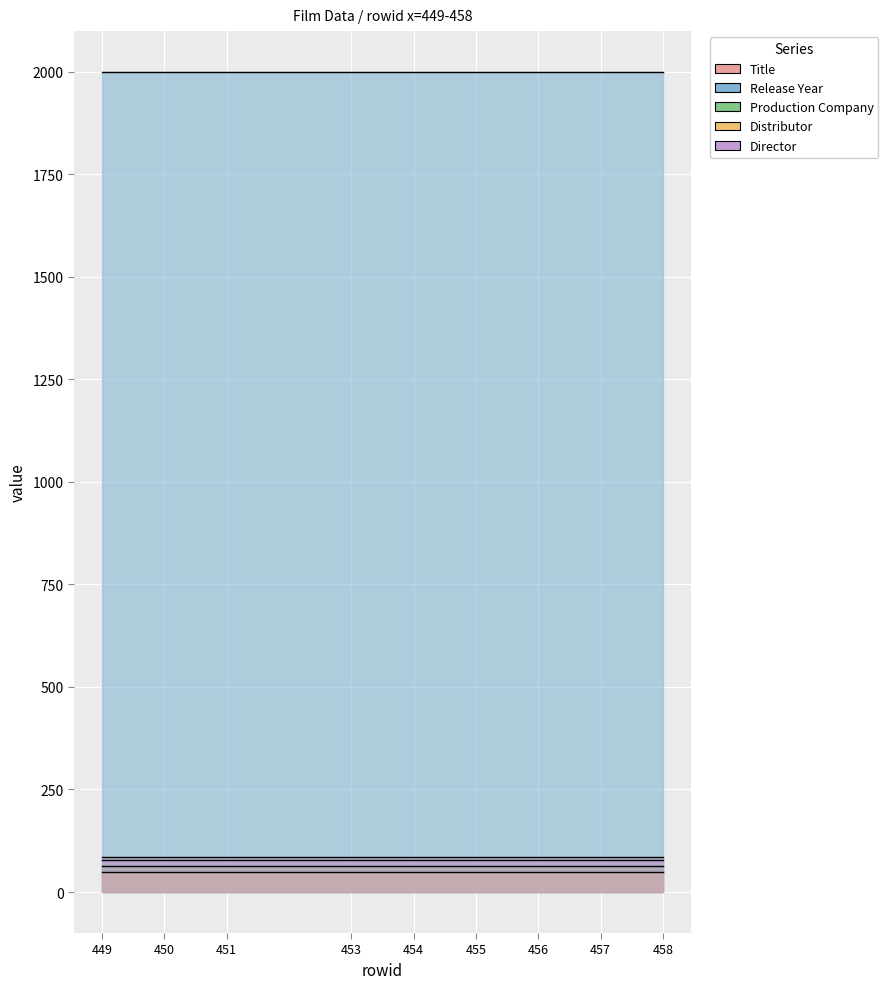

What is the maximum value shown in the chart?

1999